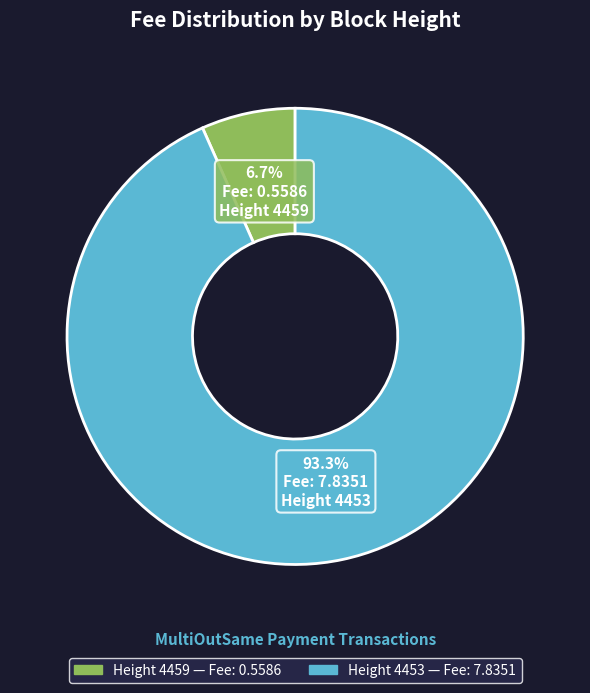

Count the number of slices in the pie.

2